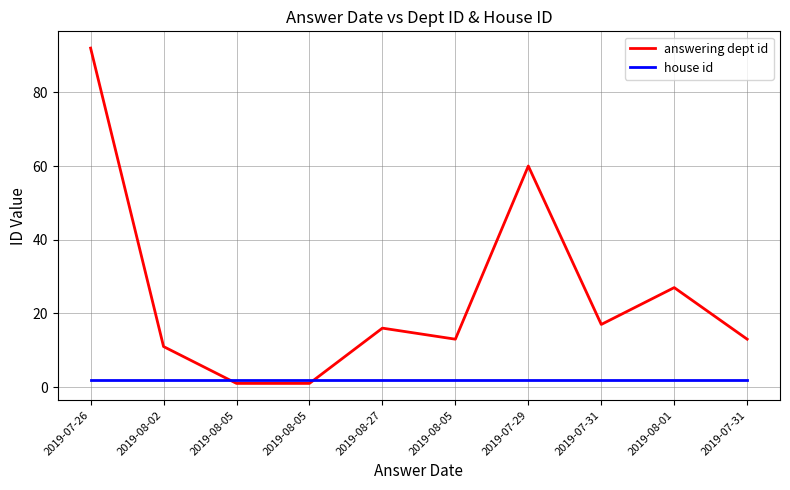

What are all the series names shown in the legend?

answering dept id, house id